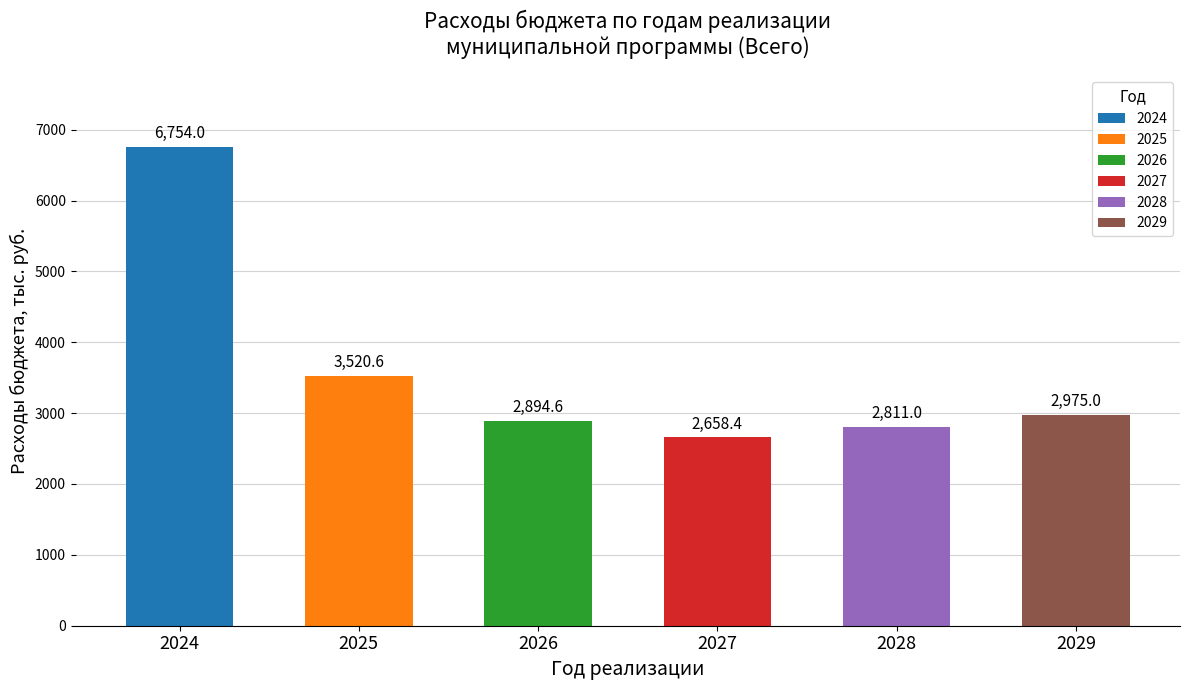

How many data points does each series have?

6